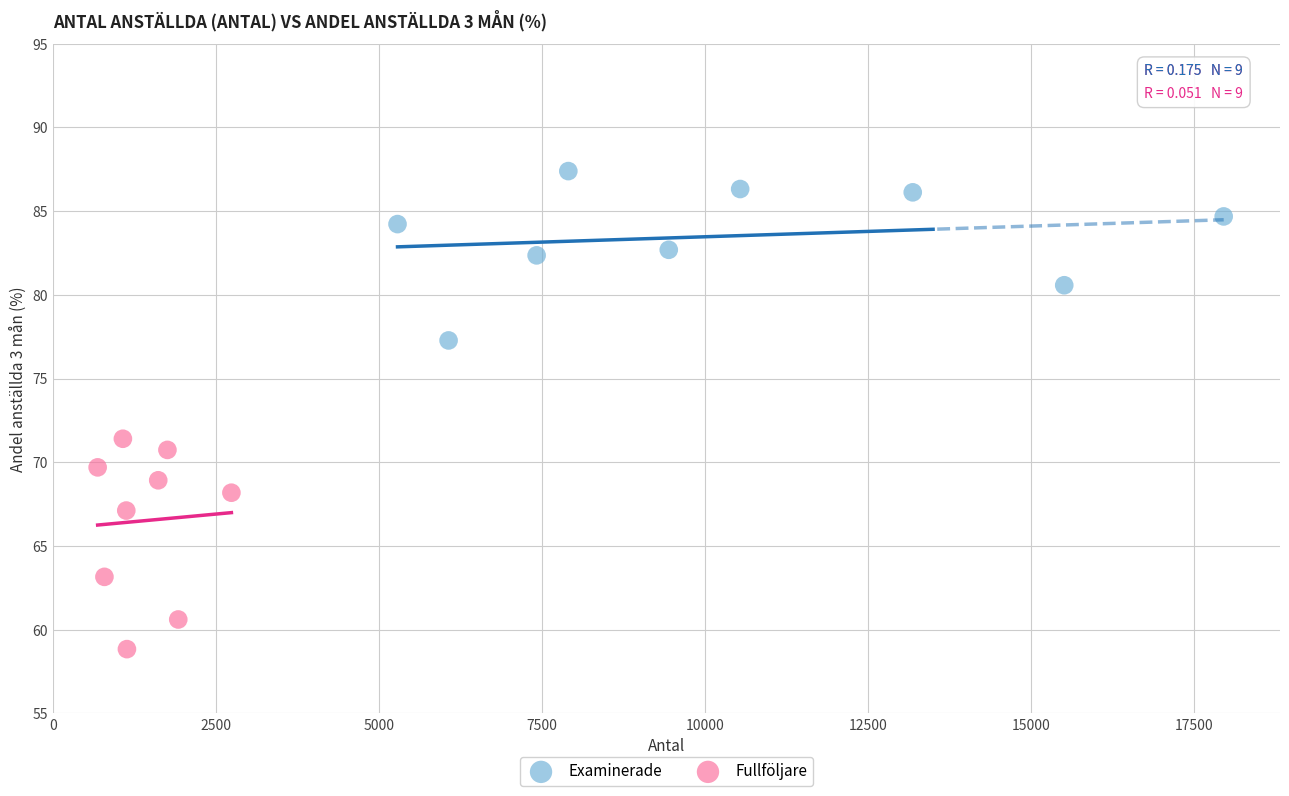

Which series reaches the minimum Y coordinate?

Fullföljare